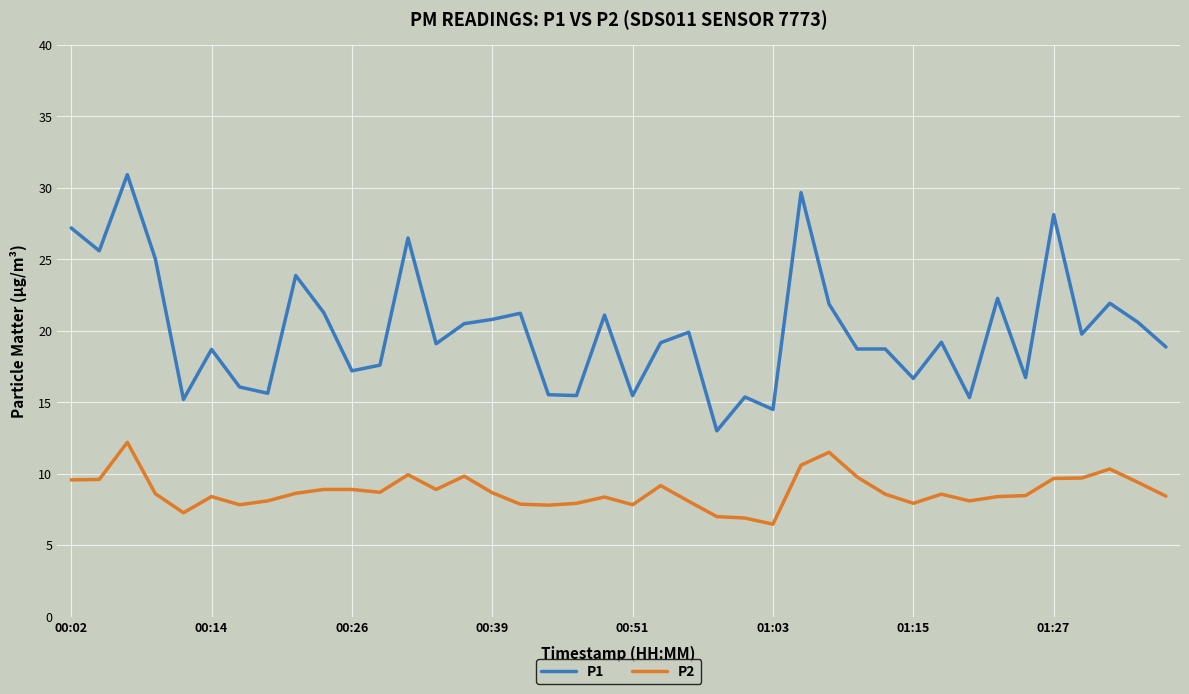

What is the smallest value displayed?

6.5